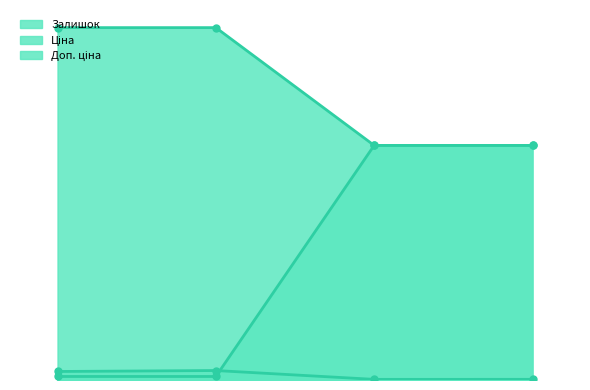

Is the value of Доп. ціна at 247132181 greater than the value of Залишок at 247052181?

Yes